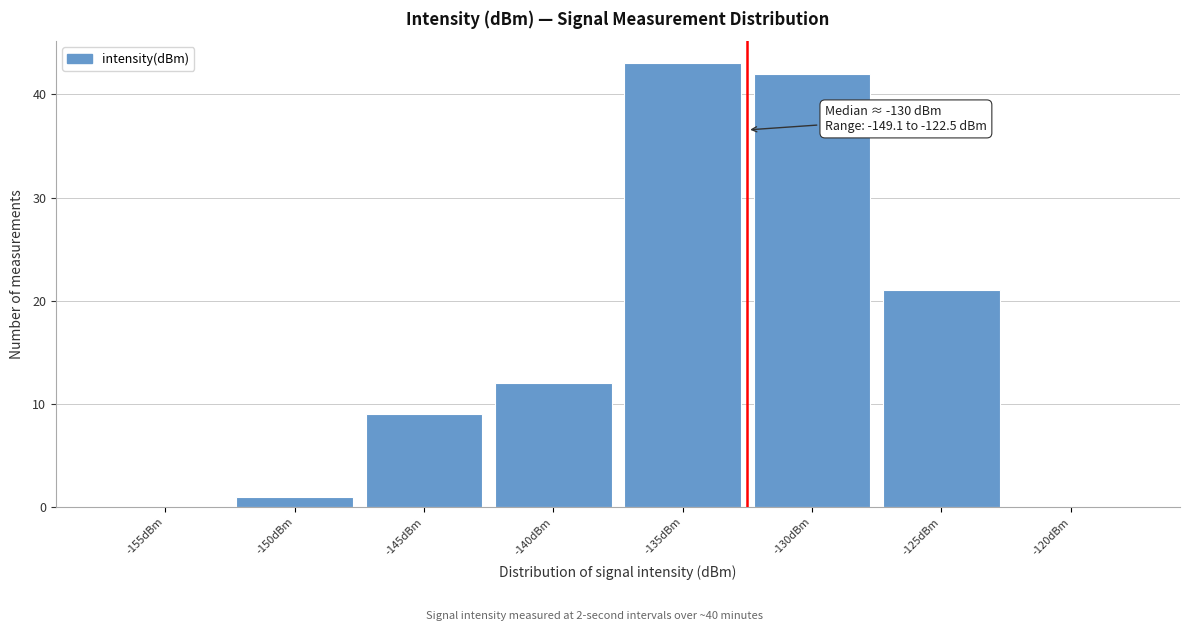

Reading left to right, transcribe all the data shown in this chart.

-155dBm=0	-150dBm=1	-145dBm=9	-140dBm=12	-135dBm=43	-130dBm=42	-125dBm=21	-120dBm=0